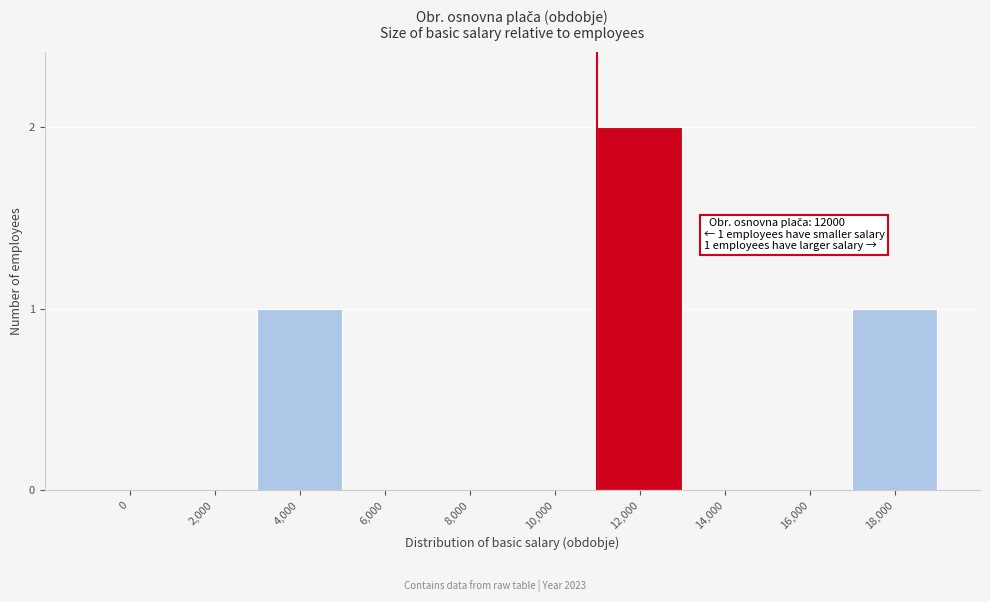

Reading left to right, what are all the values shown in this chart?

0=0	2,000=0	4,000=1	6,000=0	8,000=0	10,000=0	12,000=2	14,000=0	16,000=0	18,000=1